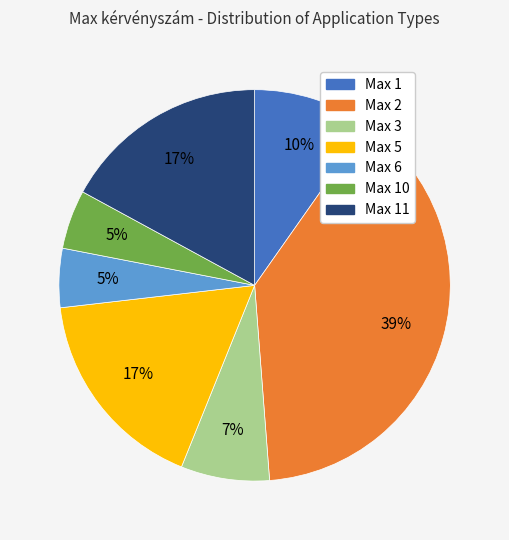

Is there any slice that represents more than half of the pie?

No